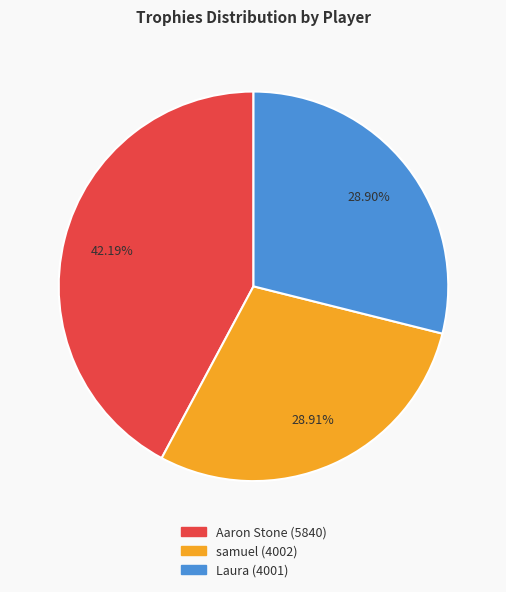

To the nearest percent, what is the average slice percentage?

33%